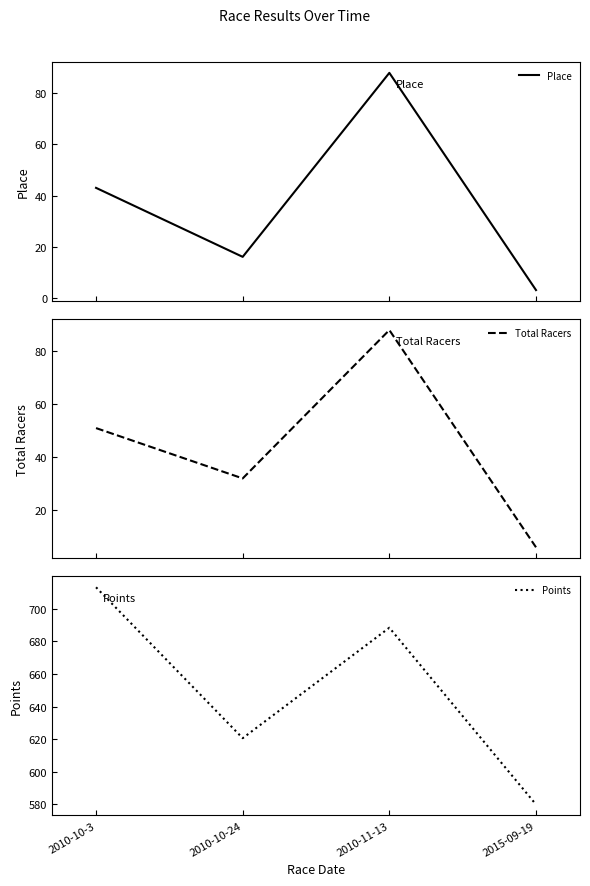

Is it true that Total Racers equals 6.0 at 2015-09-19?

True